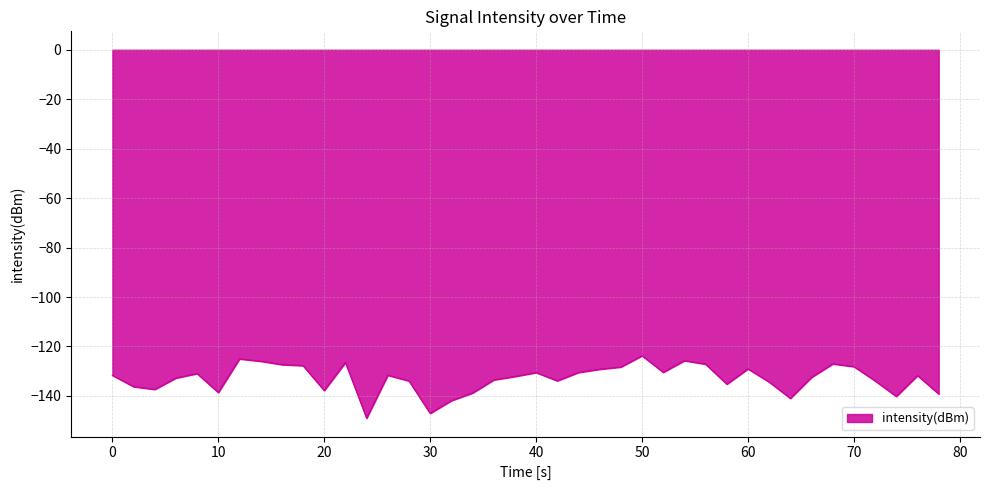

What is the difference between the maximum and minimum values?

25.2